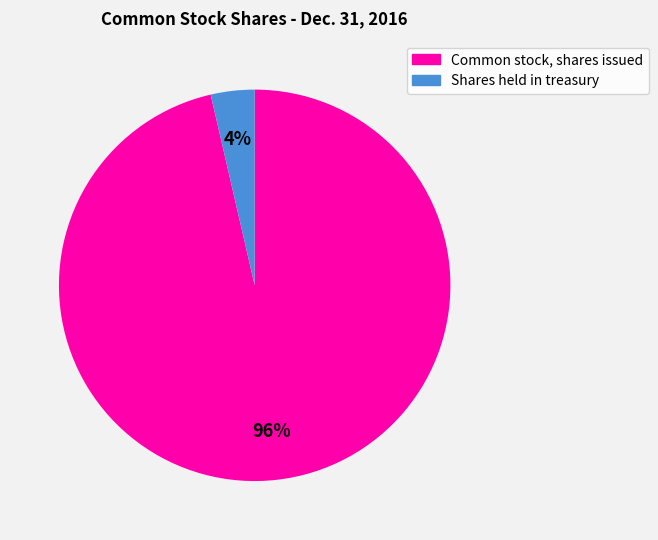

Rank the categories by value from highest to lowest.

Common stock, shares issued, Shares held in treasury